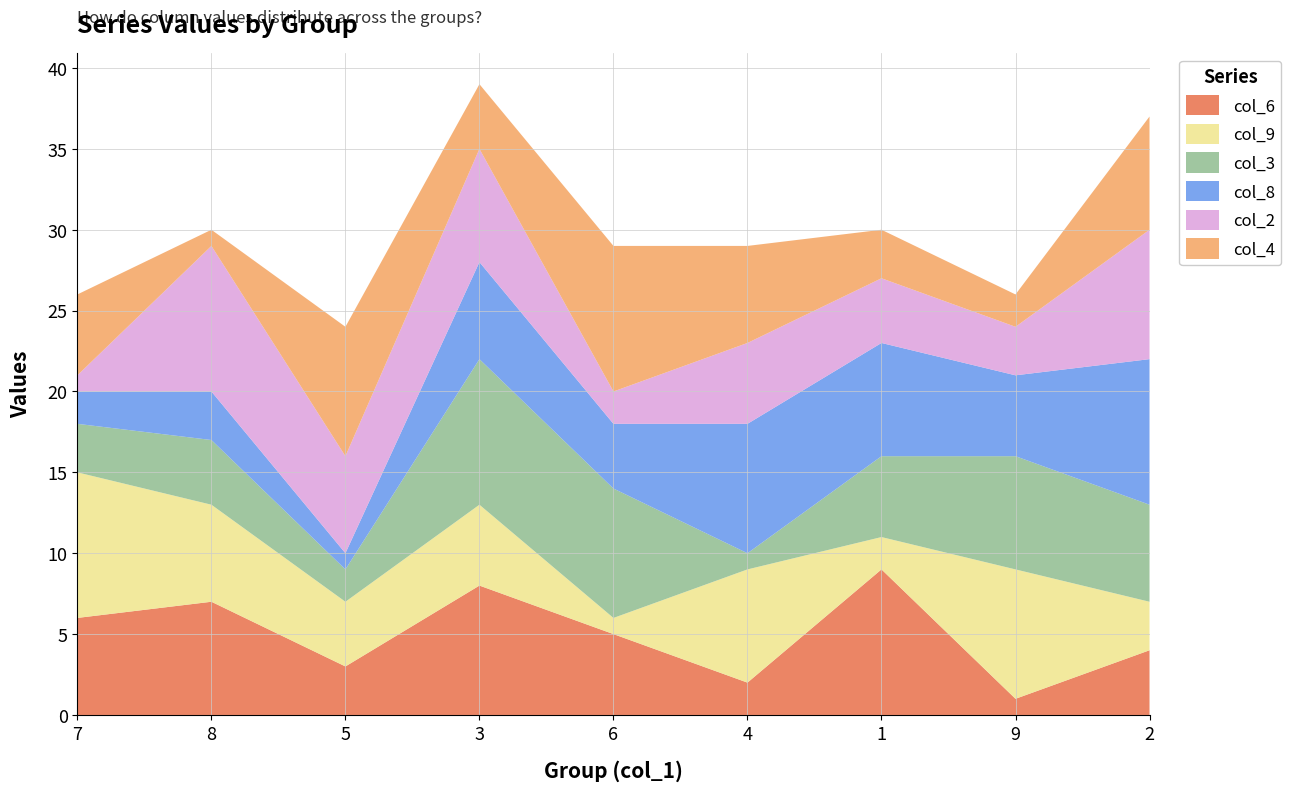

Reading left to right, transcribe all the data shown in this chart.

col_6: 7=6	8=7	5=3	3=8	6=5	4=2	1=9	9=1	2=4
col_9: 7=9	8=6	5=4	3=5	6=1	4=7	1=2	9=8	2=3
col_3: 7=3	8=4	5=2	3=9	6=8	4=1	1=5	9=7	2=6
col_8: 7=2	8=3	5=1	3=6	6=4	4=8	1=7	9=5	2=9
col_2: 7=1	8=9	5=6	3=7	6=2	4=5	1=4	9=3	2=8
col_4: 7=5	8=1	5=8	3=4	6=9	4=6	1=3	9=2	2=7